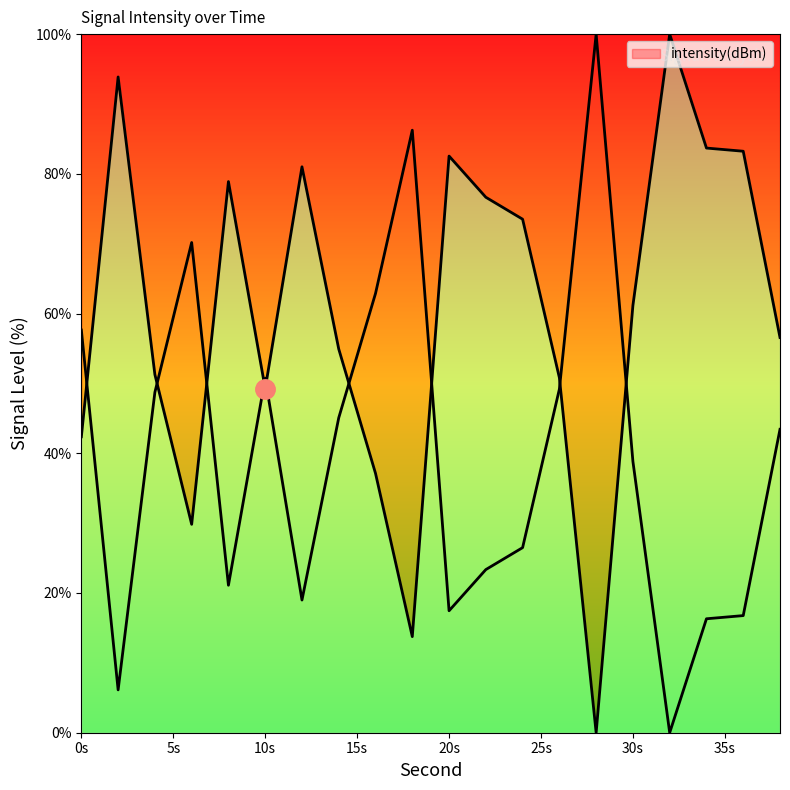

Read the value at 18.

13.8